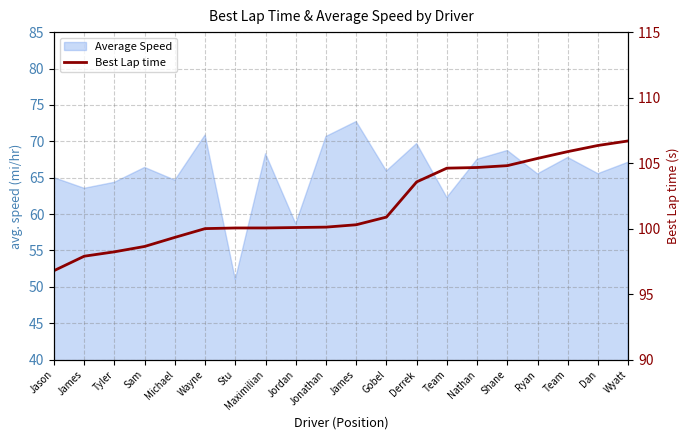

Does the chart have visible grid lines?

Yes